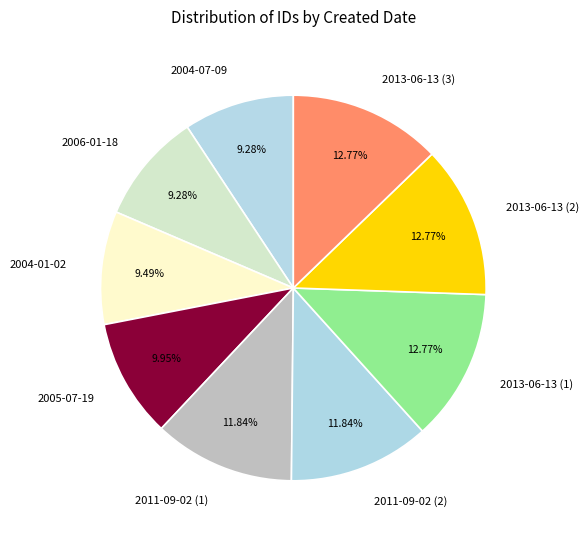

What is the ratio of the value at 2013-06-13 (1) to the value at 2011-09-02 (1)?

1.1